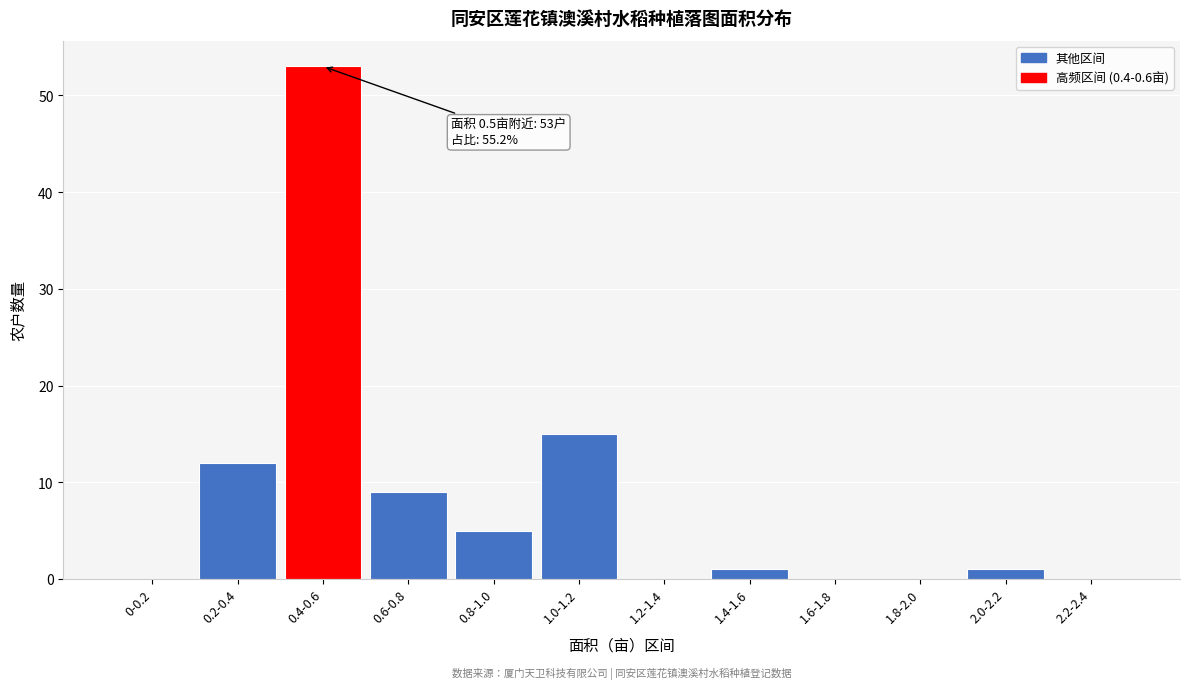

Reading left to right, transcribe all the data shown in this chart.

0-0.2=0	0.2-0.4=12	0.4-0.6=53	0.6-0.8=9	0.8-1.0=5	1.0-1.2=15	1.2-1.4=0	1.4-1.6=1	1.6-1.8=0	1.8-2.0=0	2.0-2.2=1	2.2-2.4=0